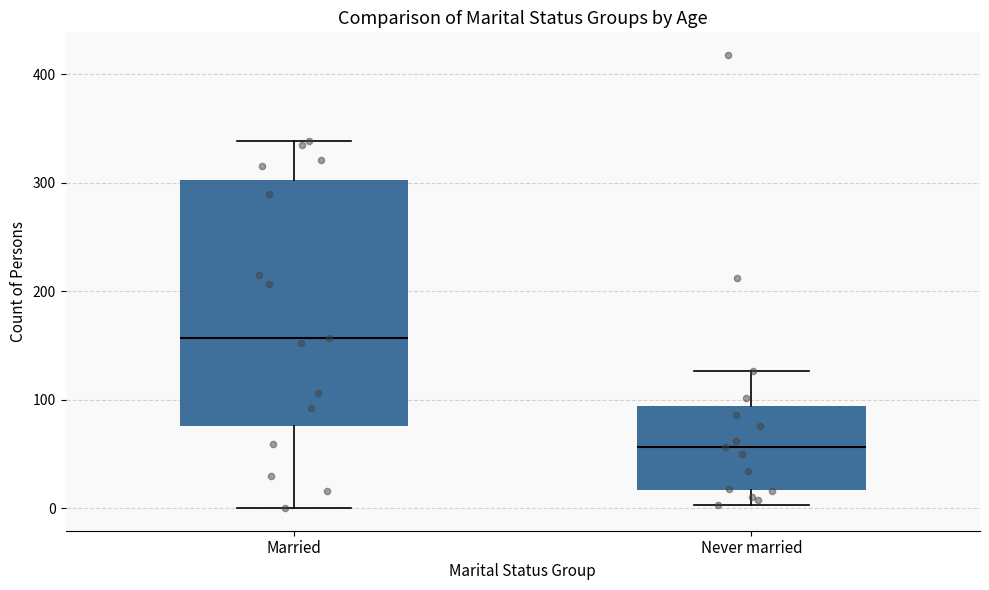

Reading left to right, transcribe this box plot: for each box, give where its median line is, the range the box spans, and where its two whiskers end, as read against the y-axis. The values are not printed on the chart, so give them approximately, as read against the axis.

Married: median 160, box 80 to 300, whiskers 0 to 340
Never married: median 60, box 20 to 90, whiskers 0 to 130